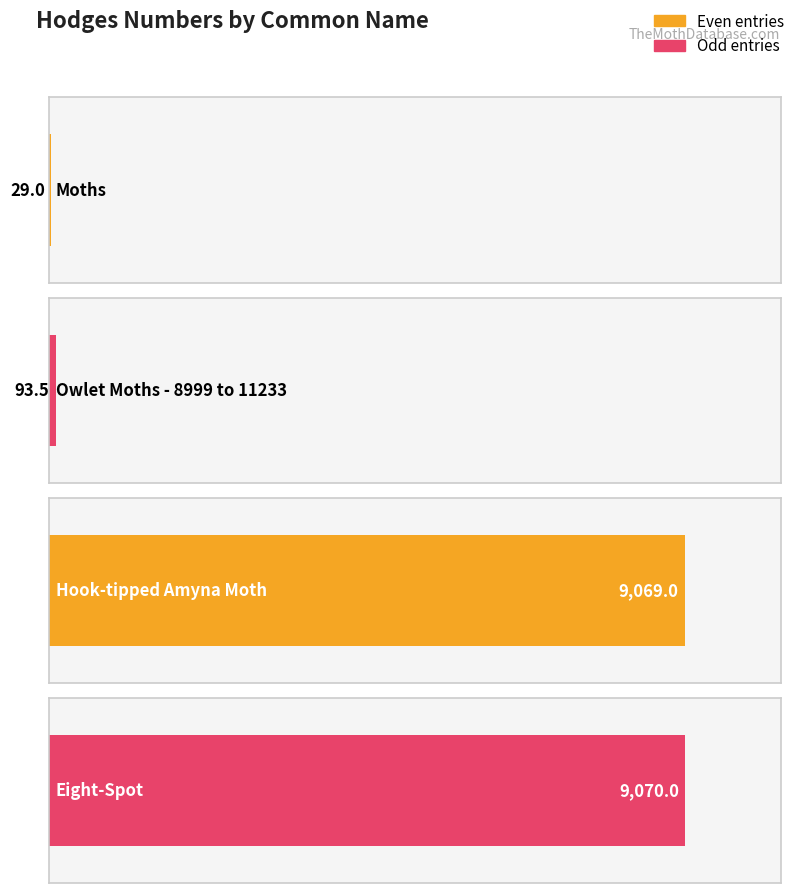

What position from the left is Hook-tipped Amyna Moth?

3